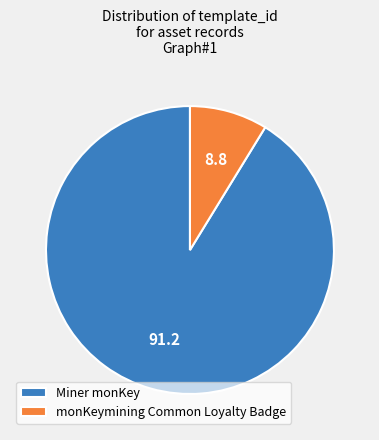

Do Miner monKey and monKeymining Common Loyalty Badge together represent more than half of the pie?

Yes